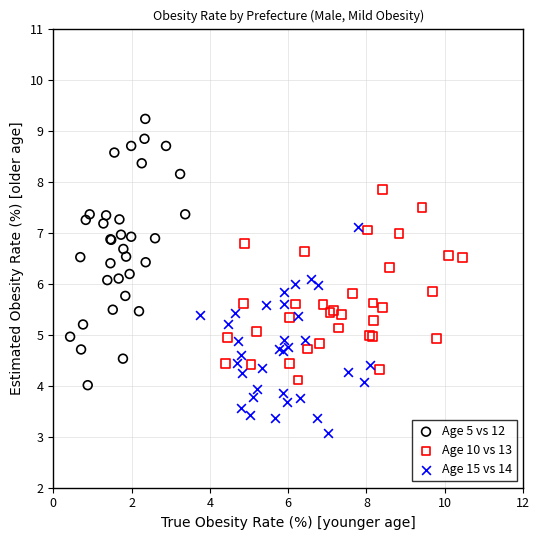

Which series reaches the minimum Y coordinate?

Age 15 vs 14